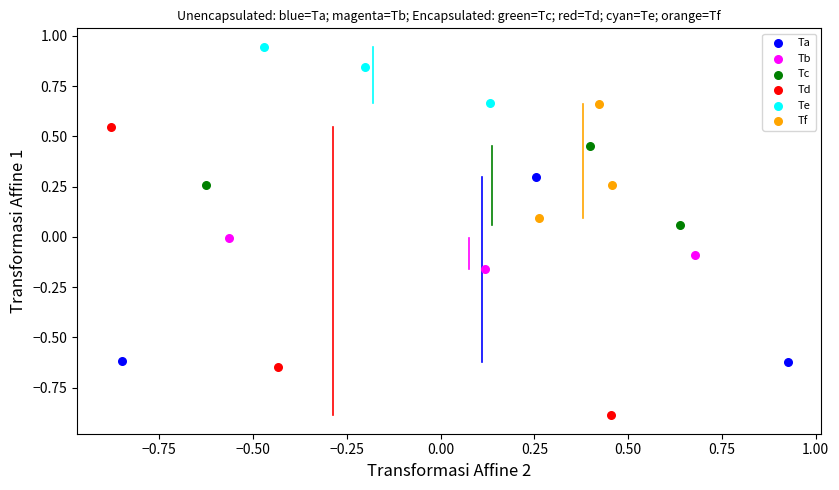

Which series contains the highest Y value?

Te